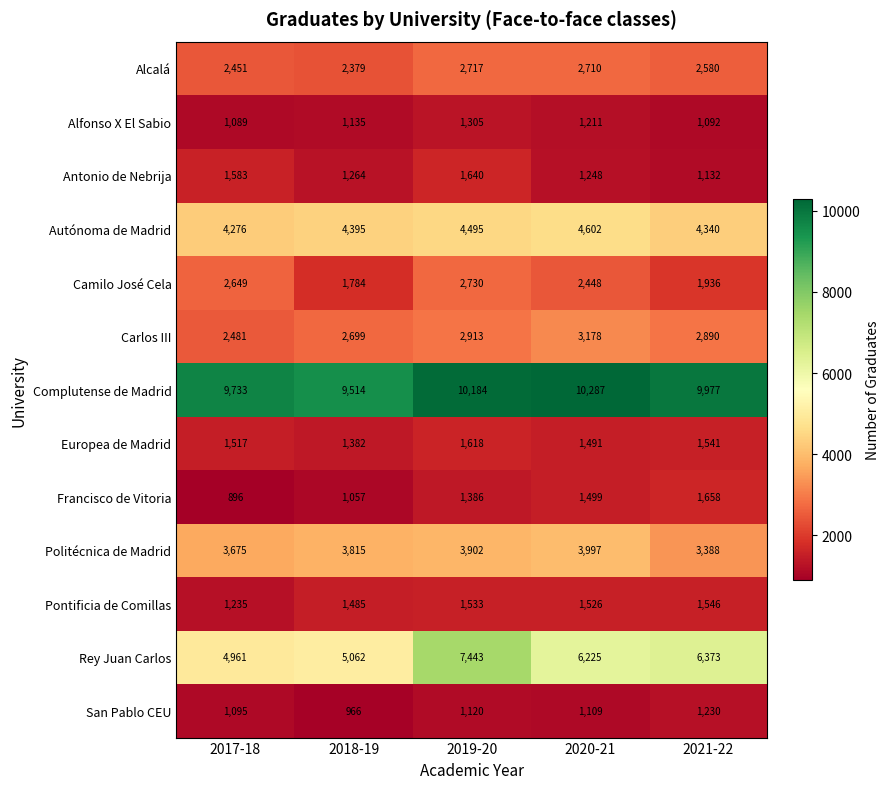

At which category does the chart reach its peak across all series?

2020-21